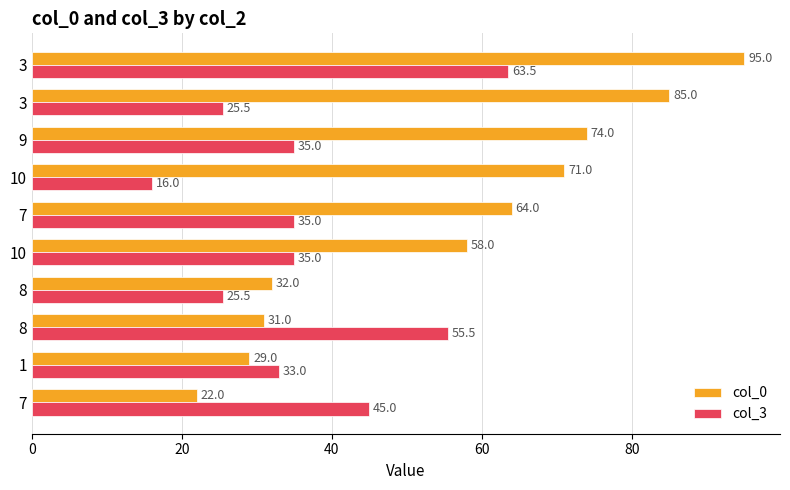

List the series in order of their peak value, lowest first.

col_3, col_0